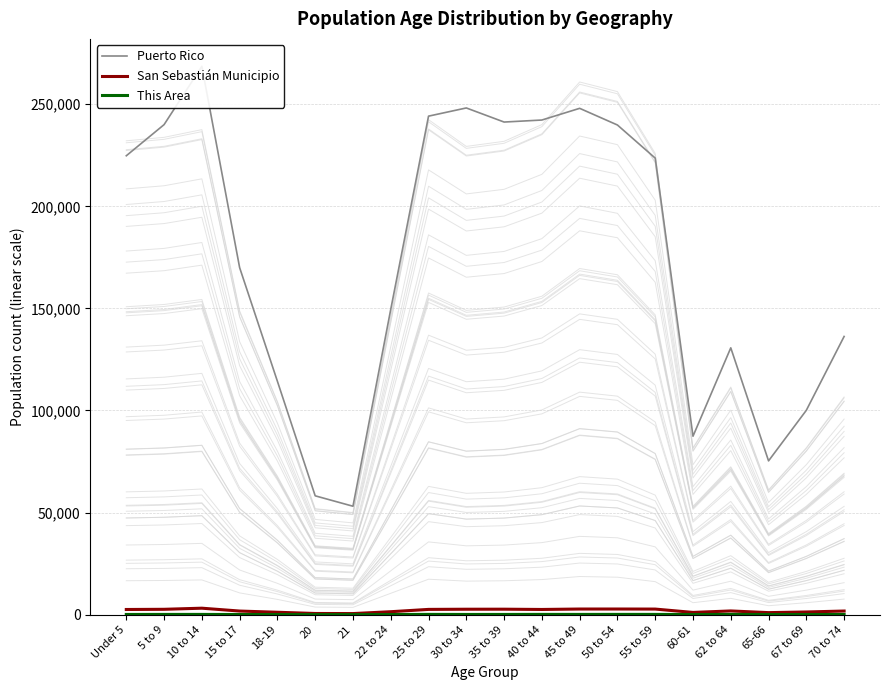

True or false: This Area has more than 1 interior local peaks.

True